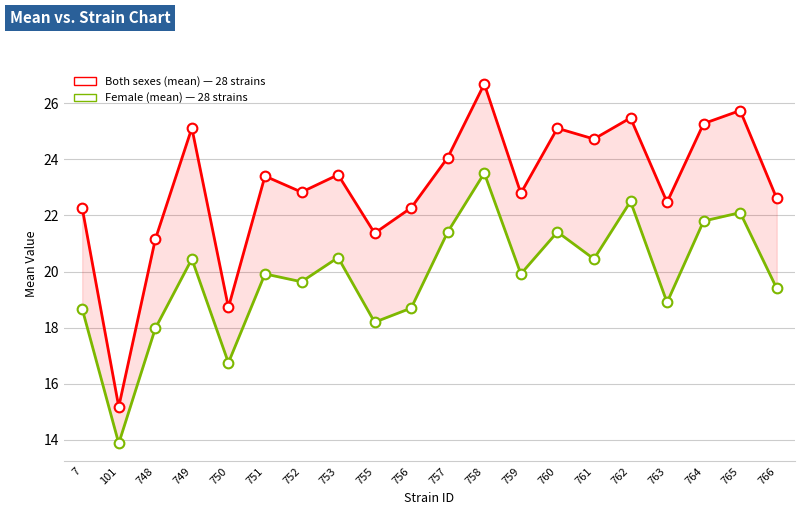

True or false: Female (mean) has more than 1 interior local peaks.

True